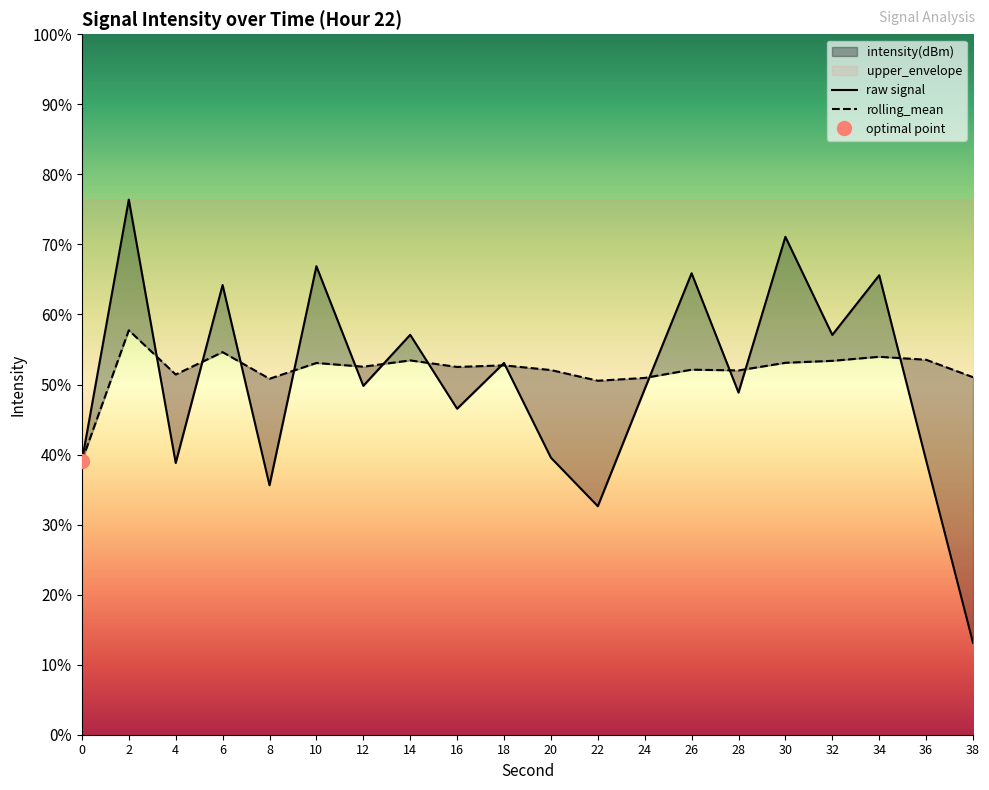

Is it true that rolling_mean equals -226.9 at 20?

False